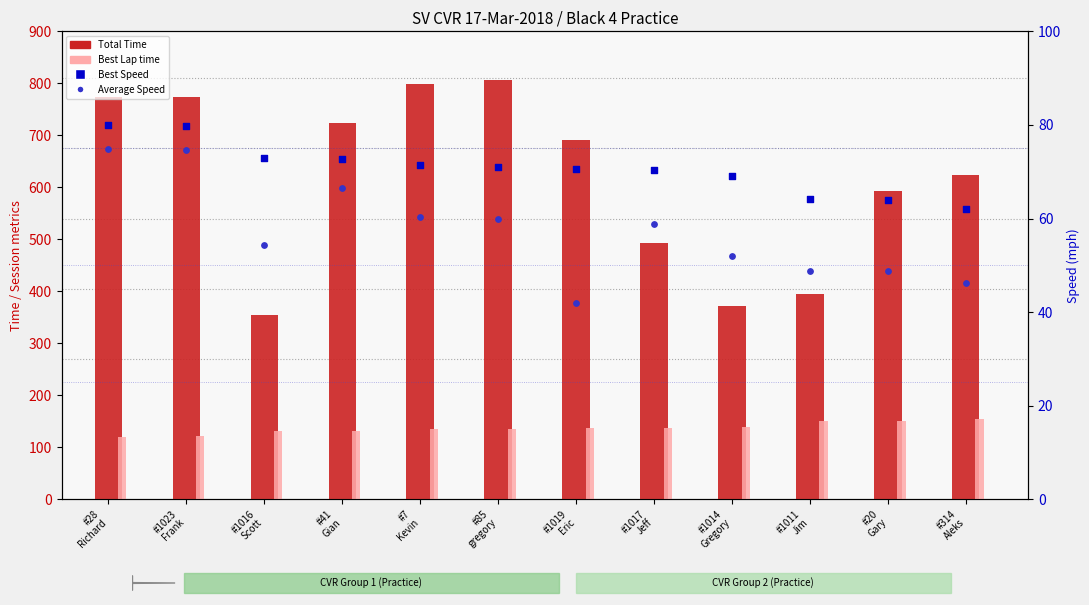

What is the total value across all series at #41
Gian?

996.2